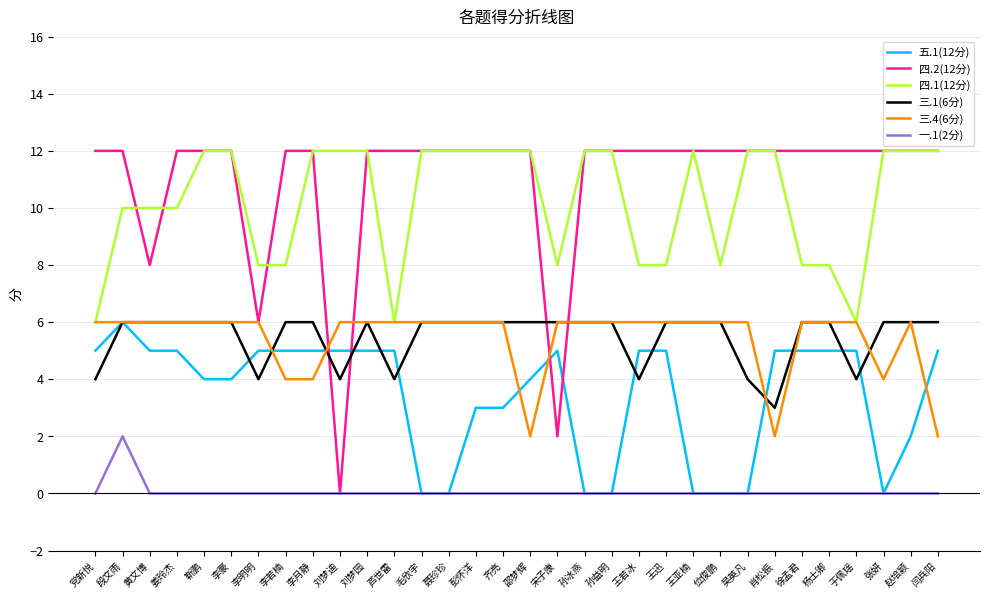

What is the greatest value displayed?

12